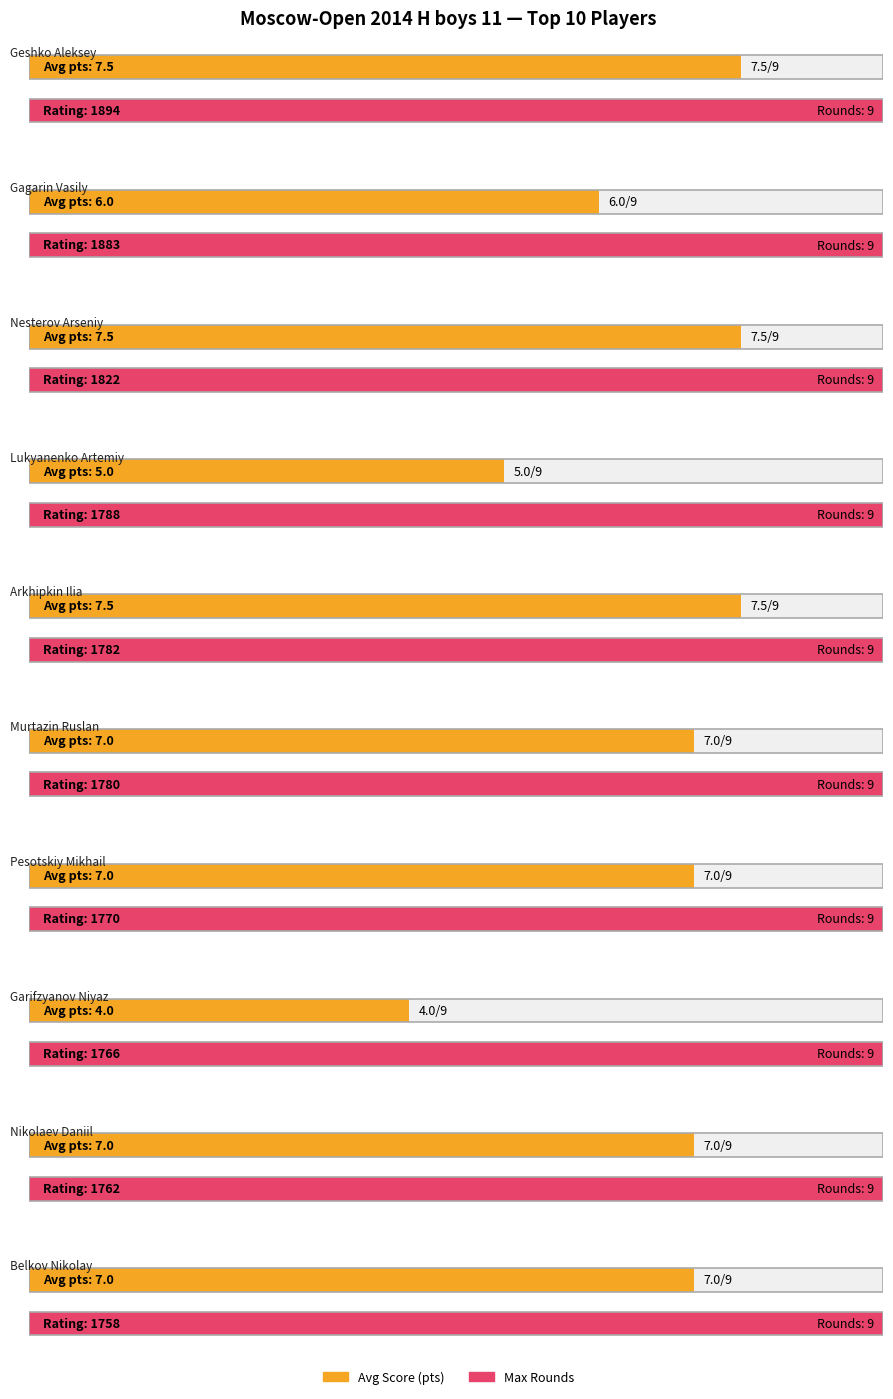

Rank the series by their maximum value, from highest to lowest.

Max score (rounds), Avg score